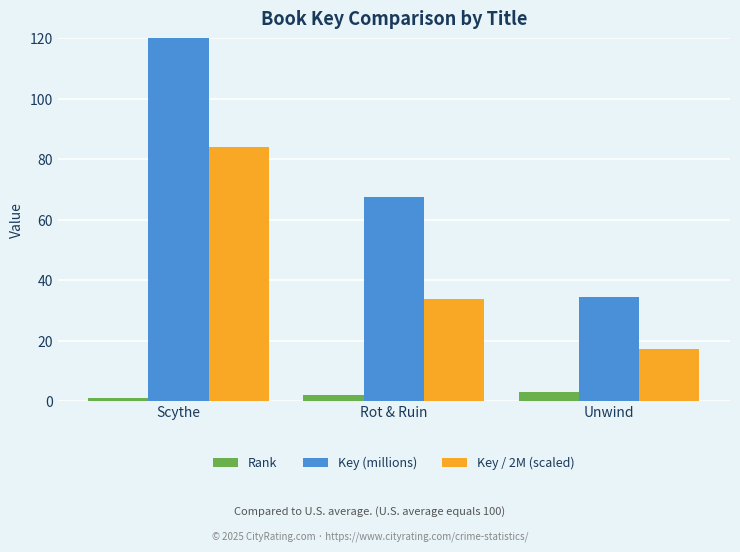

List the labels in order of Rank value, largest first.

Unwind, Rot & Ruin, Scythe